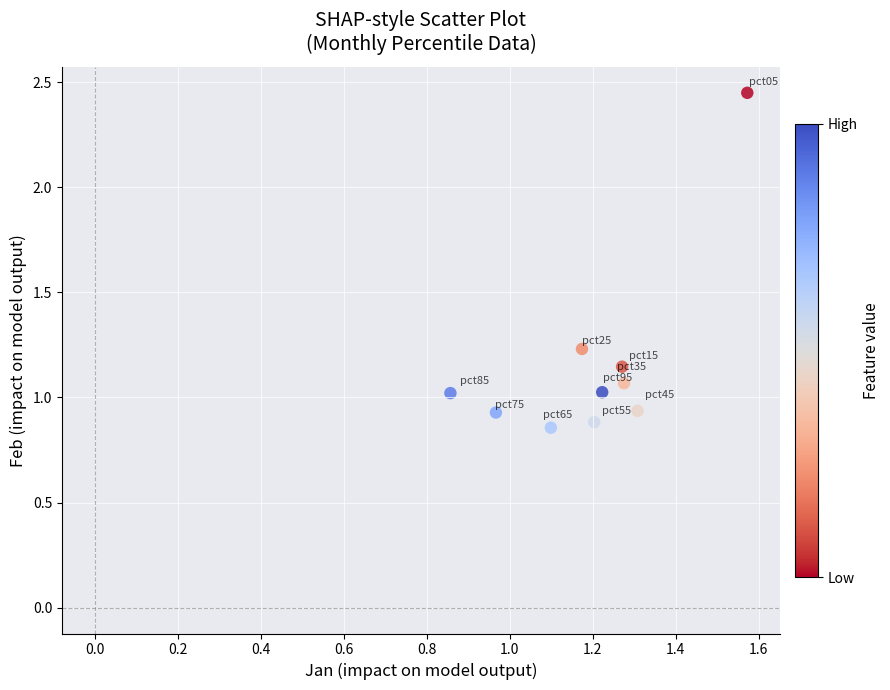

What is the range of X values (max minus min)?

0.7